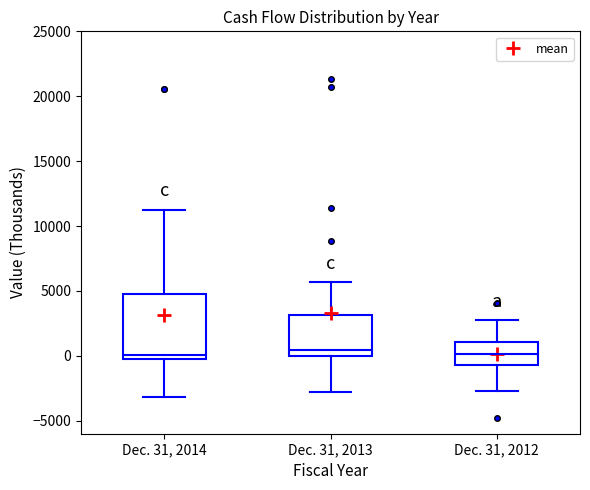

Where does the upper whisker of the box for Dec. 31, 2013 end on the y-axis? The values are not printed on the chart, so give them approximately, as read against the axis.

5500